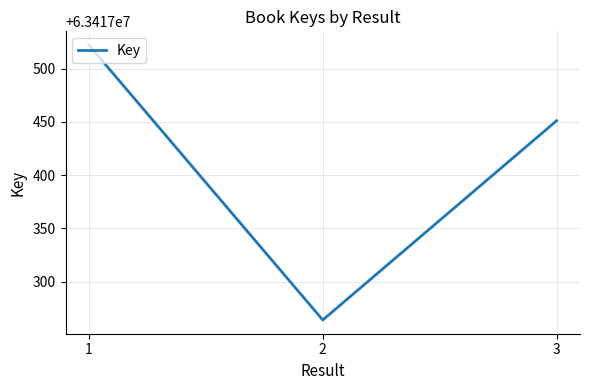

Reading left to right, what are all the values shown in this chart?

63417522	63417264	63417451